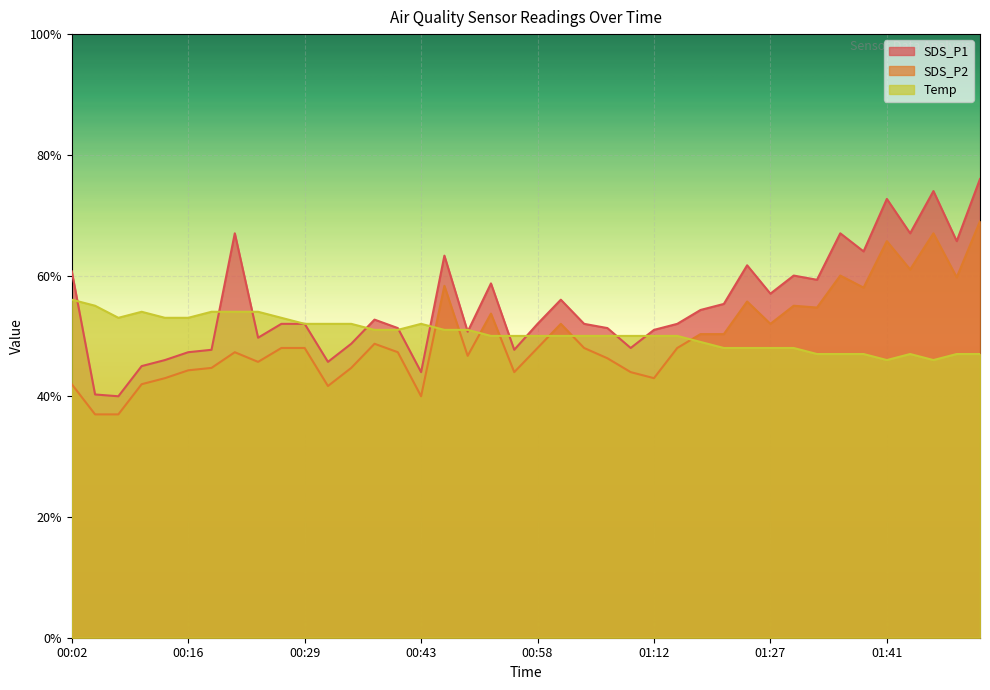

Where is the first local minimum for SDS_P2?

00:24